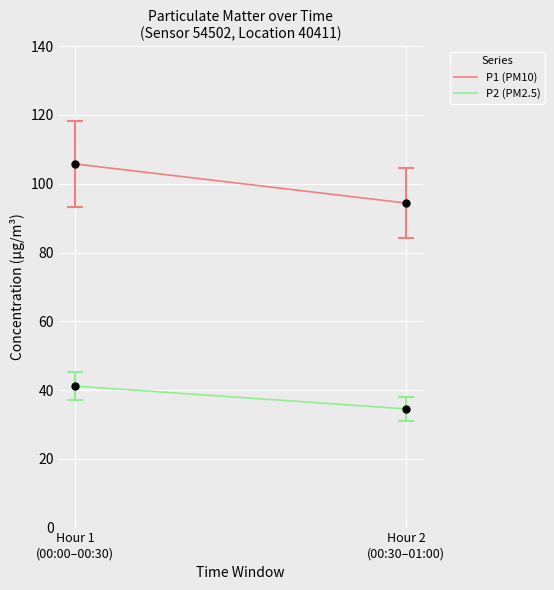

What is the sum of all P1 (PM10) values?

200.1